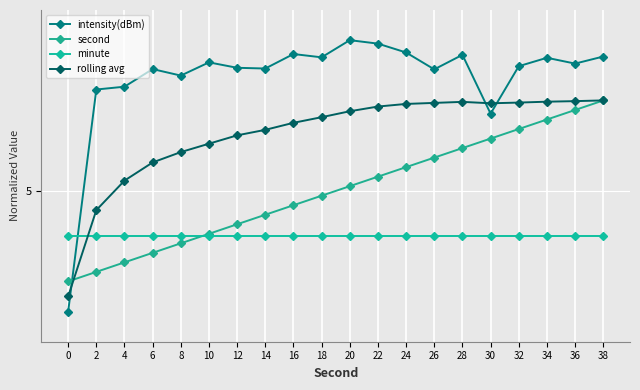

The value of minute at 30 is 3.5. True or false?

True